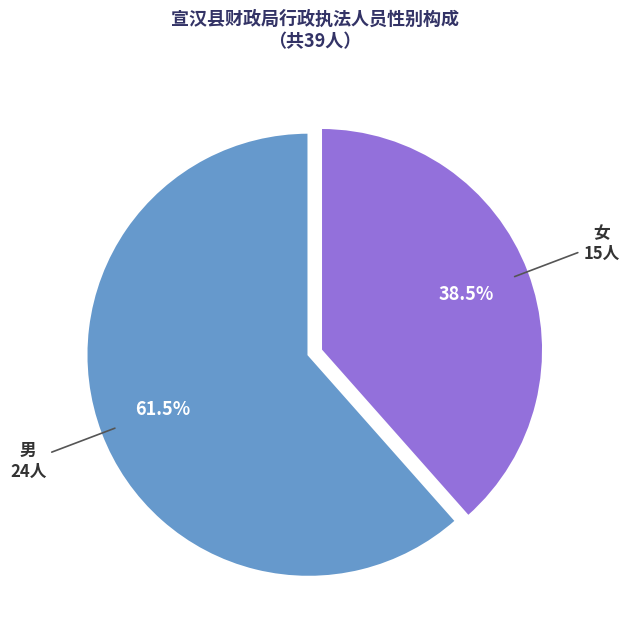

What is the ratio of the value at 女 to the value at 男?

0.6